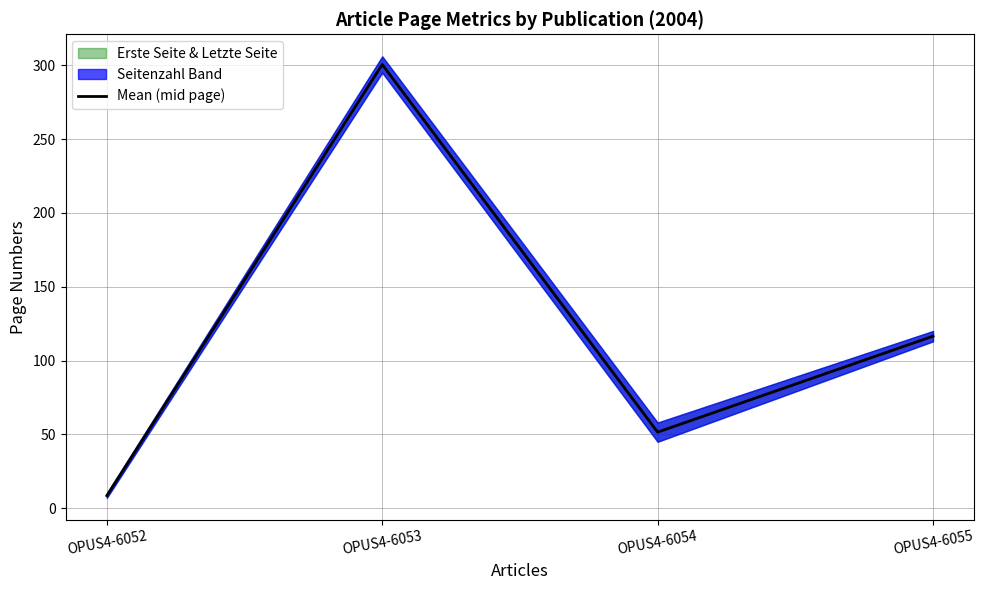

Reading right to left, list all the values displayed in this chart.

OPUS4-6055=116.5	OPUS4-6054=51.5	OPUS4-6053=300.5	OPUS4-6052=8.5